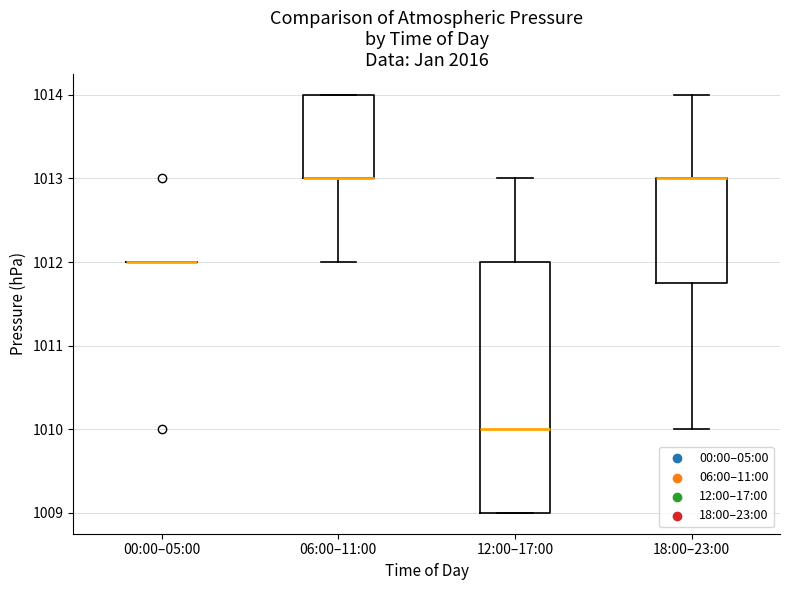

Reading left to right, read every box against the y-axis: the position of its median line, the range the box covers, and the ends of its whiskers. The values are not printed on the chart, so give them approximately, as read against the axis.

00:00–05:00: box collapsed to a line at 1012.0, whiskers 1012.0 to 1012.0
06:00–11:00: median 1013.0 (drawn on the box's lower edge), box 1013.0 to 1014.0, whiskers 1012.0 to 1014.0
12:00–17:00: median 1010.0, box 1009.0 to 1012.0, whiskers 1009.0 to 1013.0
18:00–23:00: median 1013.0 (drawn on the box's upper edge), box 1011.8 to 1013.0, whiskers 1010.0 to 1014.0